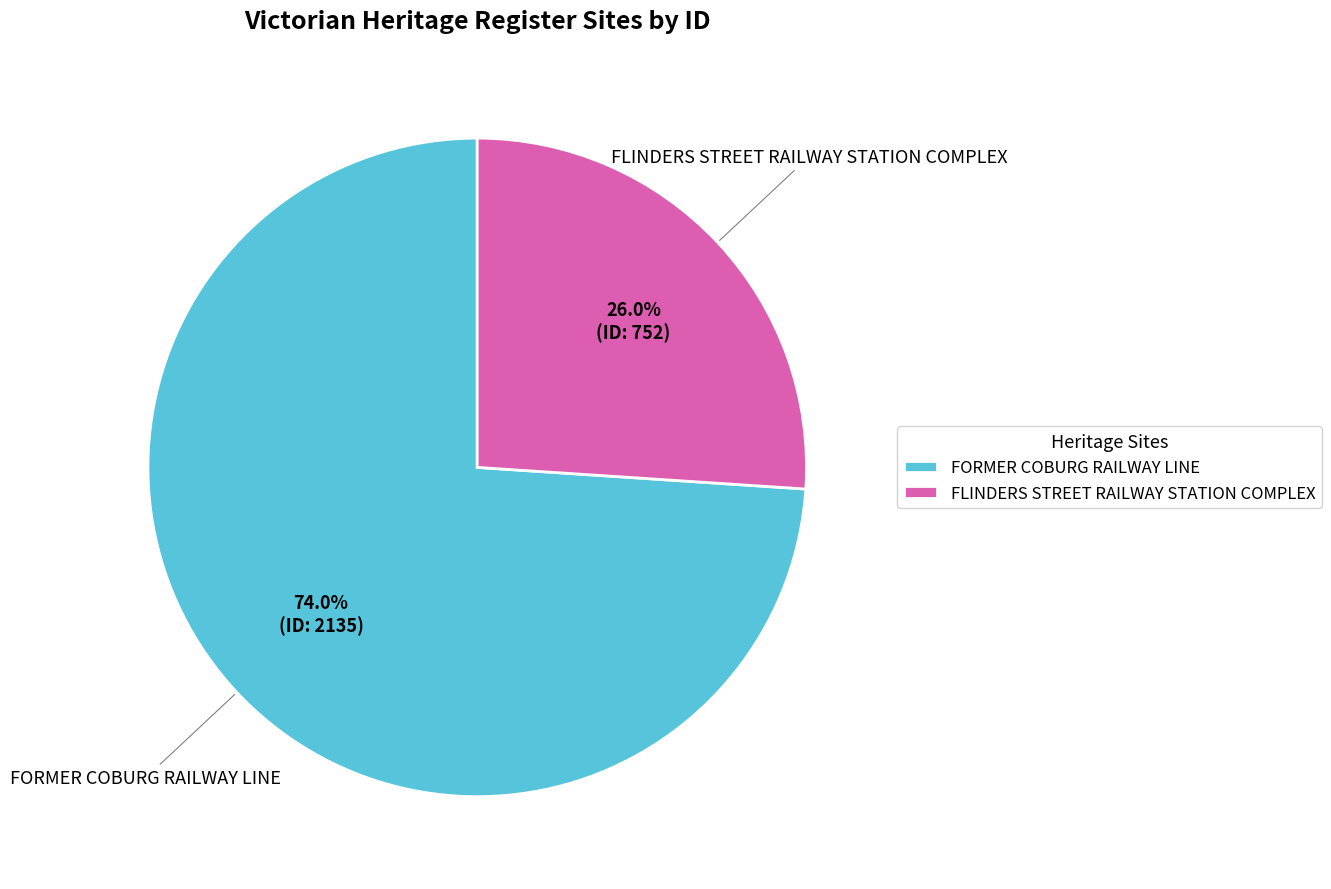

Which category has the smallest portion of the pie?

FLINDERS STREET RAILWAY STATION COMPLEX